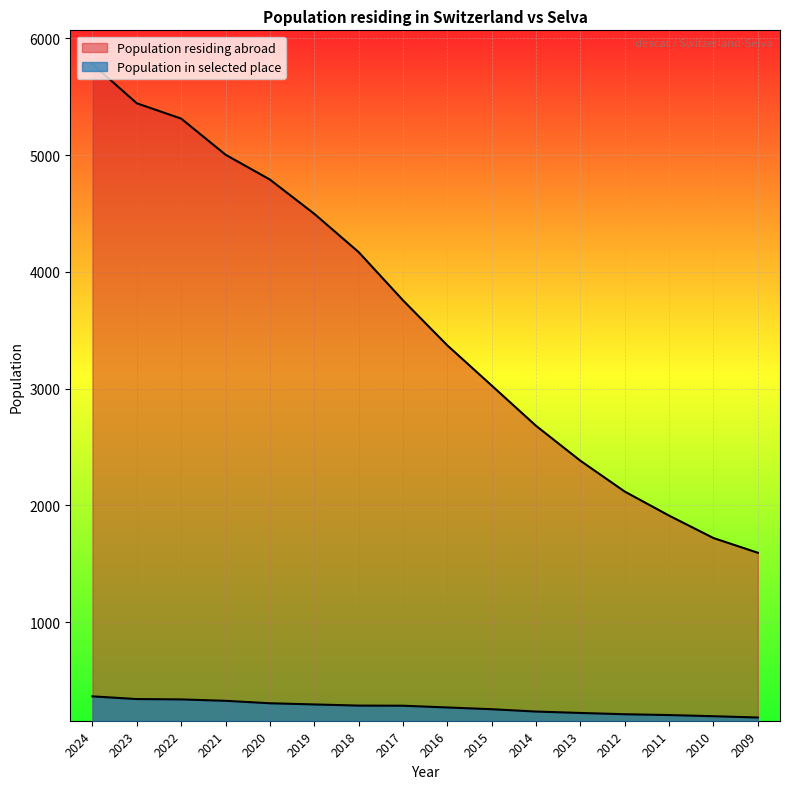

Reading left to right, list all the values displayed in this chart.

Population residing abroad: 5780	5444	5313	5004	4791	4498	4170	3757	3371	3027	2682	2383	2119	1913	1721	1595
Population in selected place: 365	342	339	327	306	296	286	285	270	255	235	223	212	205	195	184